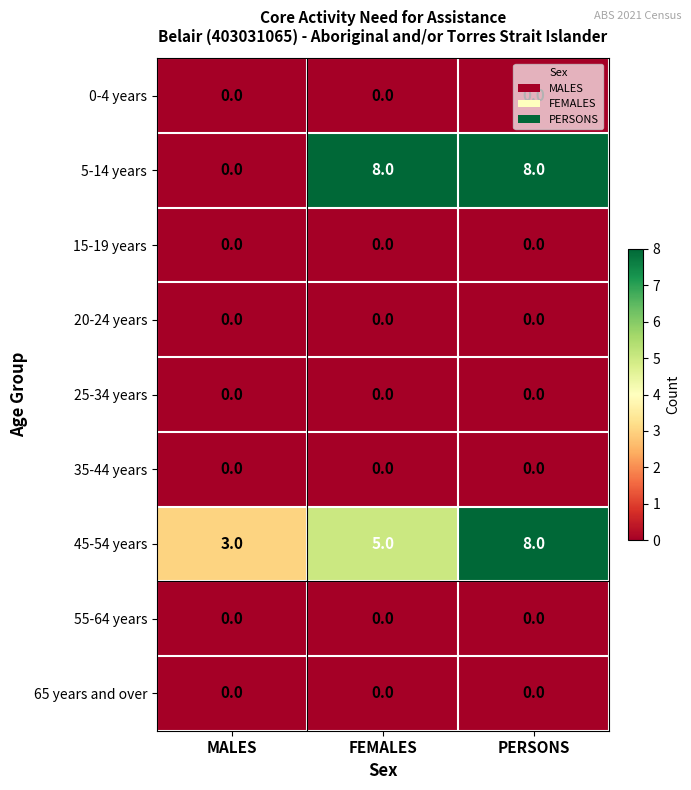

At how many categories does at least one series exceed 0?

3